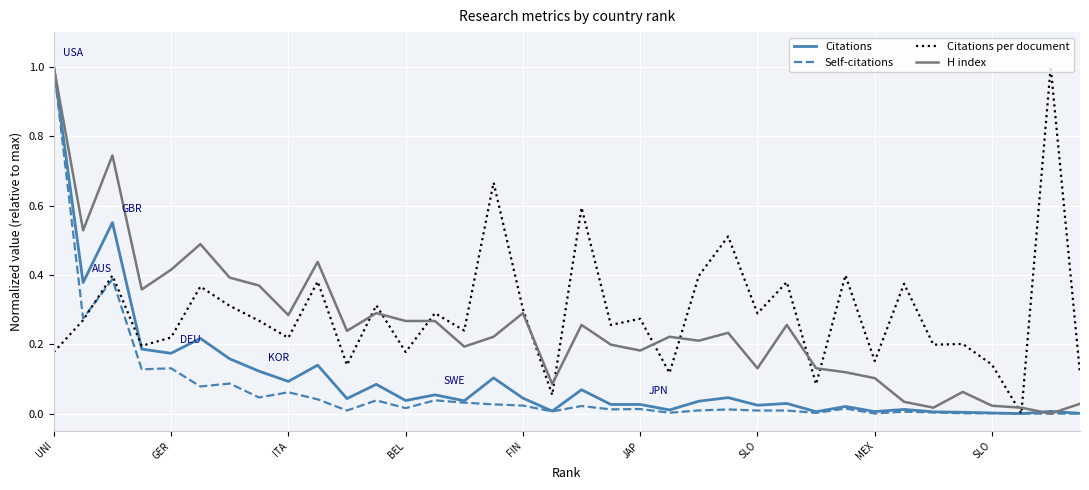

What is the highest value of the Citations per document series?

1.0